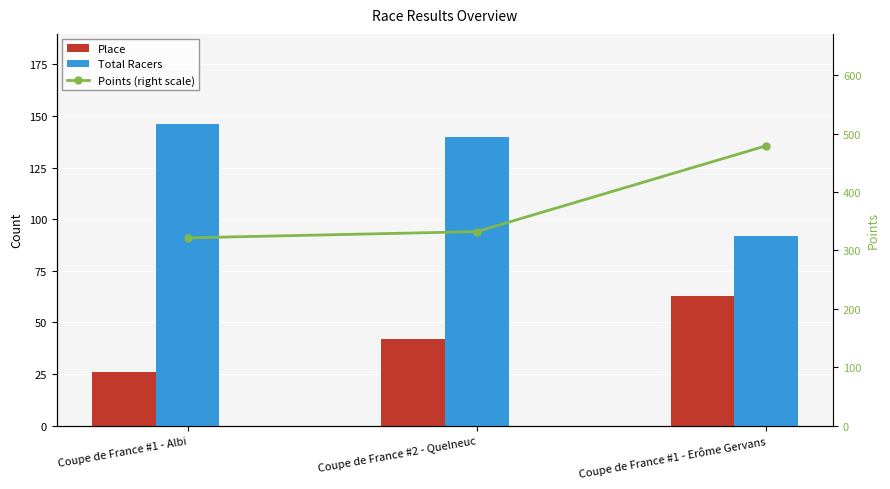

What is the difference between the maximum and minimum values in the Total Racers series?

54.0